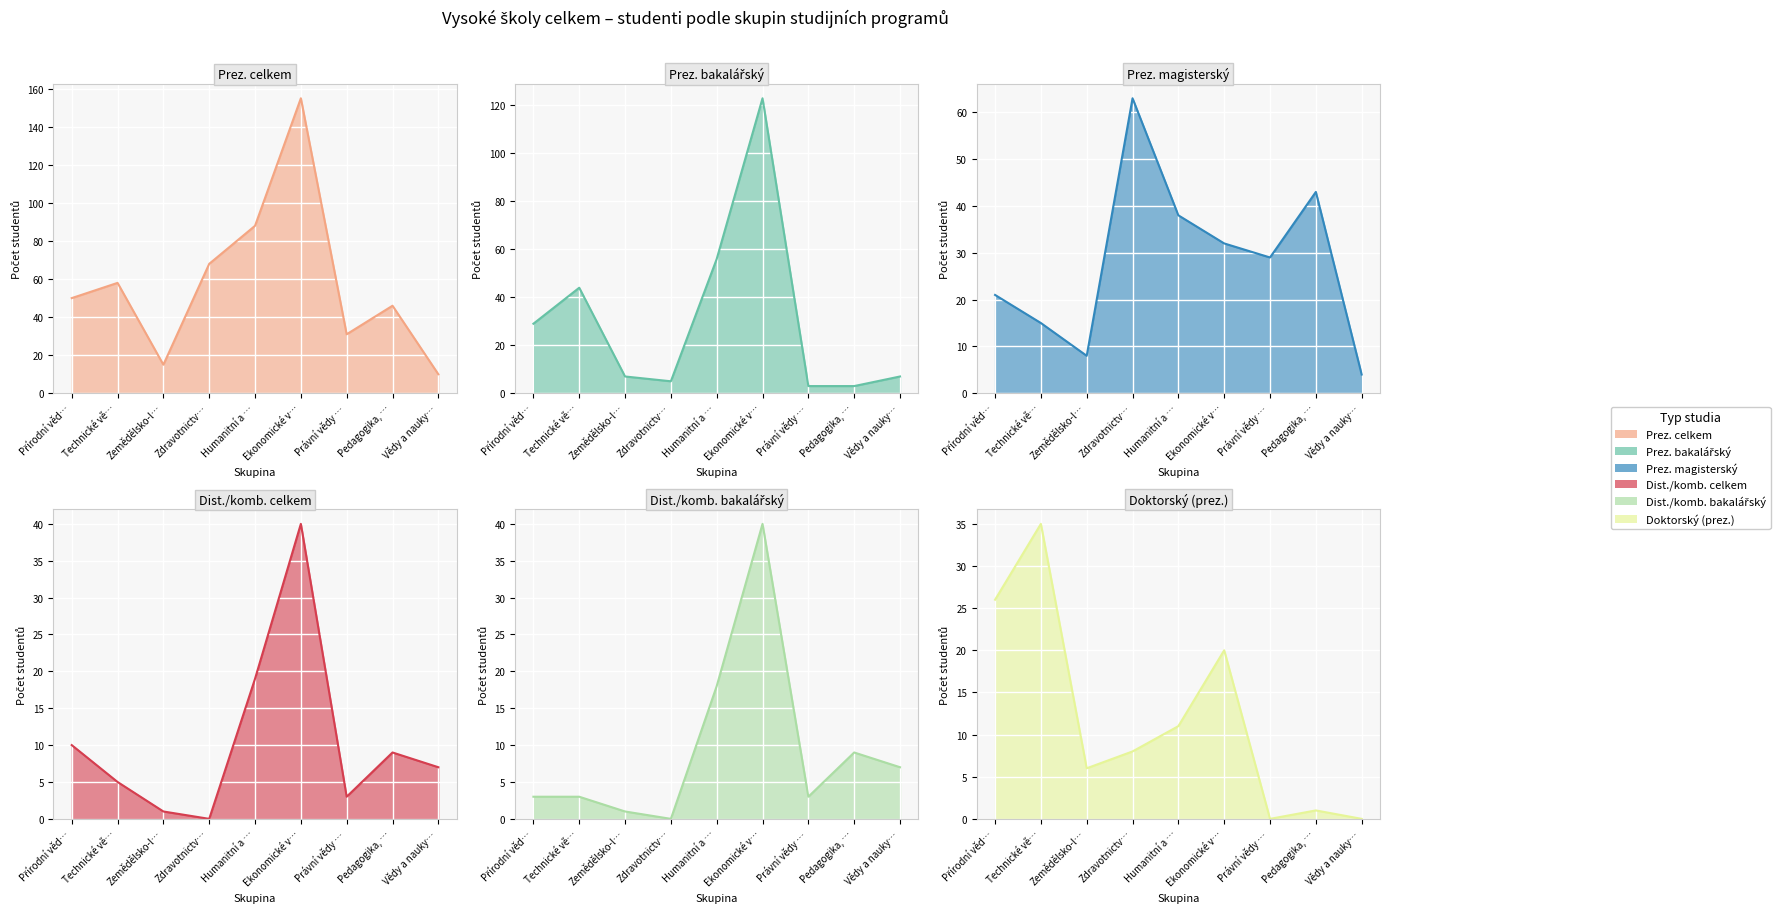

How many intersections are there between Prez. magisterský and Dist./komb. celkem?

3